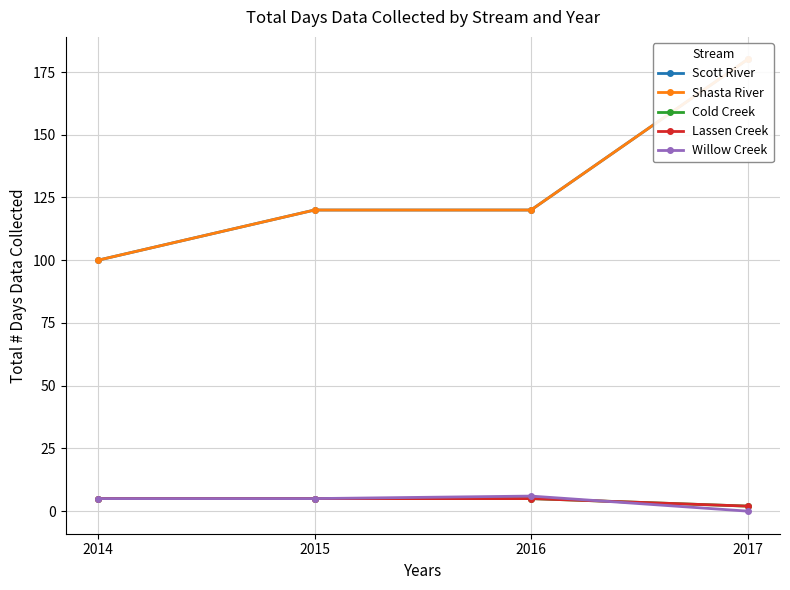

Which category has the highest value across all series?

2017